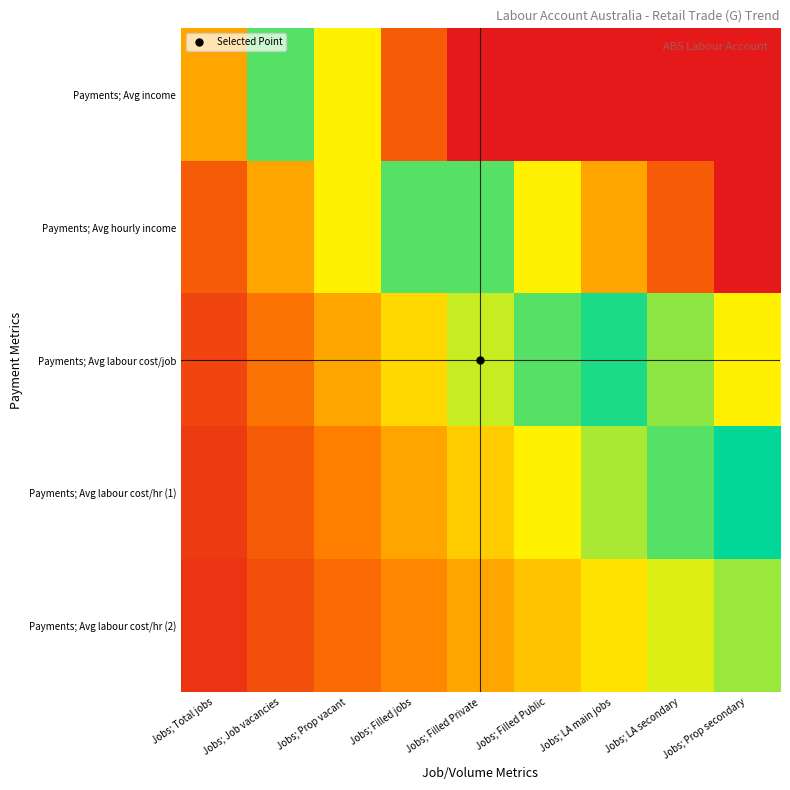

Reading right to left, what are all the values shown in this chart?

Payments; Avg income: Jobs; Prop secondary=5.0	Jobs; LA secondary=4.4	Jobs; LA main jobs=3.9	Jobs; Filled Public=3.3	Jobs; Filled Private=2.8	Jobs; Filled jobs=2.2	Jobs; Prop vacant=1.7	Jobs; Job vacancies=1.1	Jobs; Total jobs=0.6
Payments; Avg hourly income: Jobs; Prop secondary=2.5	Jobs; LA secondary=2.2	Jobs; LA main jobs=1.9	Jobs; Filled Public=1.7	Jobs; Filled Private=1.4	Jobs; Filled jobs=1.1	Jobs; Prop vacant=0.8	Jobs; Job vacancies=0.6	Jobs; Total jobs=0.3
Payments; Avg labour cost/job: Jobs; Prop secondary=1.7	Jobs; LA secondary=1.5	Jobs; LA main jobs=1.3	Jobs; Filled Public=1.1	Jobs; Filled Private=0.9	Jobs; Filled jobs=0.7	Jobs; Prop vacant=0.6	Jobs; Job vacancies=0.4	Jobs; Total jobs=0.2
Payments; Avg labour cost/hr (1): Jobs; Prop secondary=1.2	Jobs; LA secondary=1.1	Jobs; LA main jobs=1.0	Jobs; Filled Public=0.8	Jobs; Filled Private=0.7	Jobs; Filled jobs=0.6	Jobs; Prop vacant=0.4	Jobs; Job vacancies=0.3	Jobs; Total jobs=0.1
Payments; Avg labour cost/hr (2): Jobs; Prop secondary=1.0	Jobs; LA secondary=0.9	Jobs; LA main jobs=0.8	Jobs; Filled Public=0.7	Jobs; Filled Private=0.6	Jobs; Filled jobs=0.4	Jobs; Prop vacant=0.3	Jobs; Job vacancies=0.2	Jobs; Total jobs=0.1